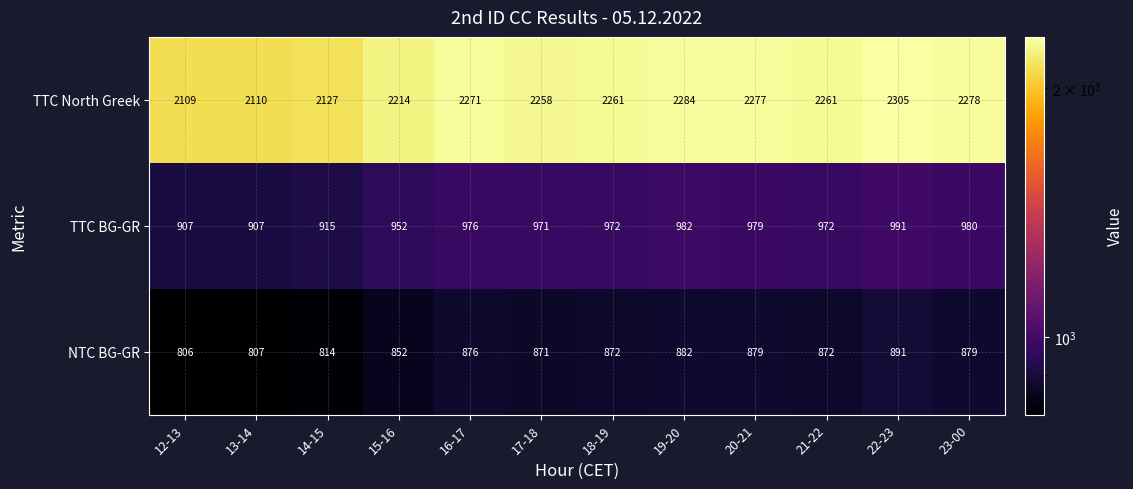

Which series has the largest total across all categories?

TTC North Greek